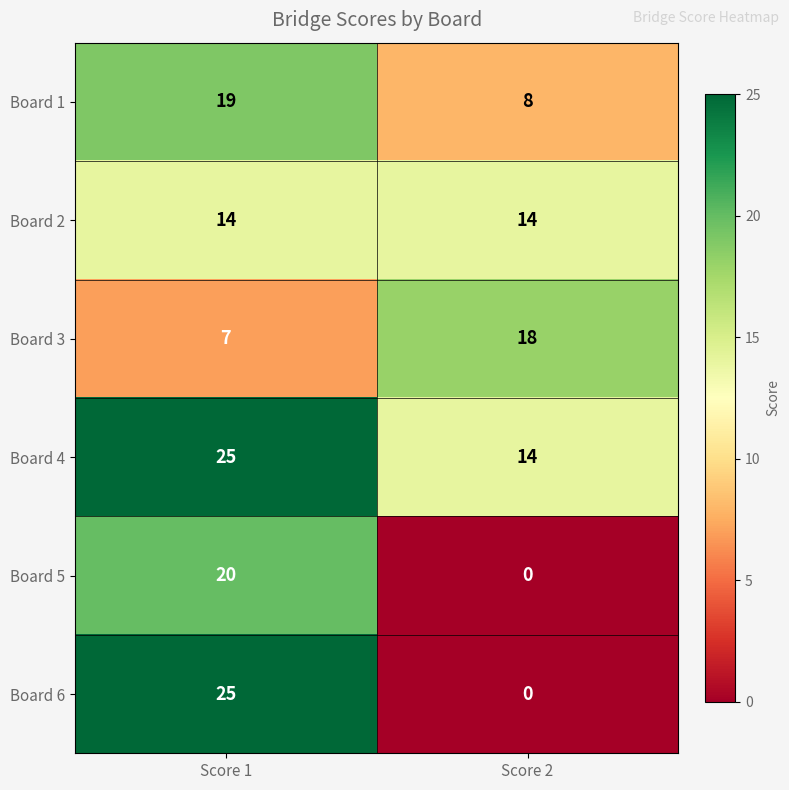

What is the sum of the Board 1 values at Score 1 and Score 2?

27